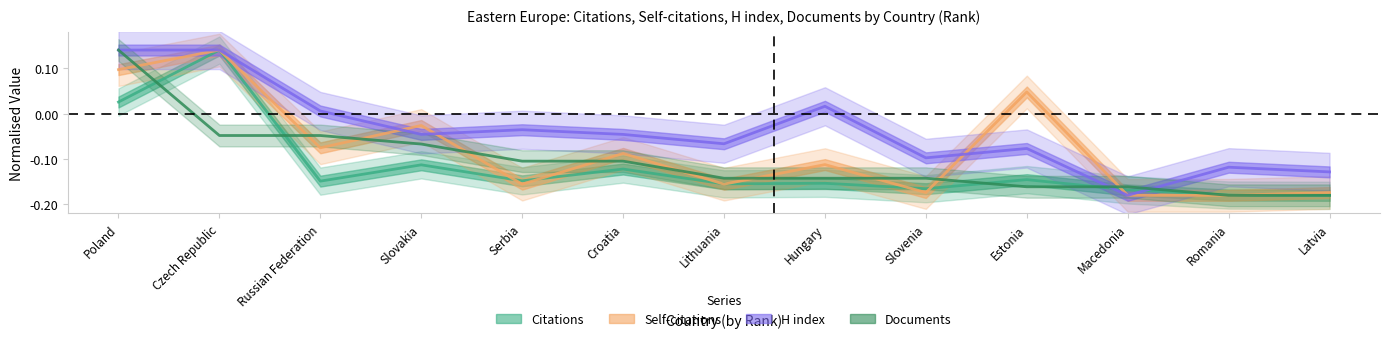

Reading left to right, what are all the values shown in this chart?

Citations: 0.0	0.1	-0.1	-0.1	-0.1	-0.1	-0.2	-0.2	-0.2	-0.1	-0.2	-0.2	-0.2
Self-citations: 0.1	0.1	-0.1	-0.0	-0.2	-0.1	-0.2	-0.1	-0.2	0.0	-0.2	-0.2	-0.2
H index: 0.1	0.1	0.0	-0.0	-0.0	-0.0	-0.1	0.0	-0.1	-0.1	-0.2	-0.1	-0.1
Documents: 0.1	-0.0	-0.0	-0.1	-0.1	-0.1	-0.1	-0.1	-0.1	-0.2	-0.2	-0.2	-0.2